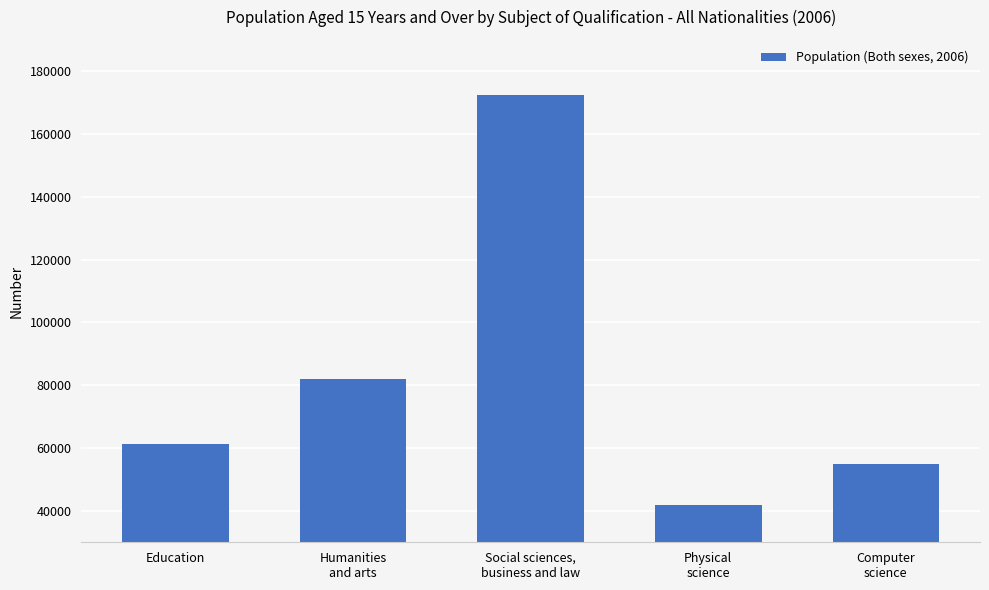

List the labels in order of value, smallest first.

Physical
science, Computer
science, Education, Humanities
and arts, Social sciences,
business and law